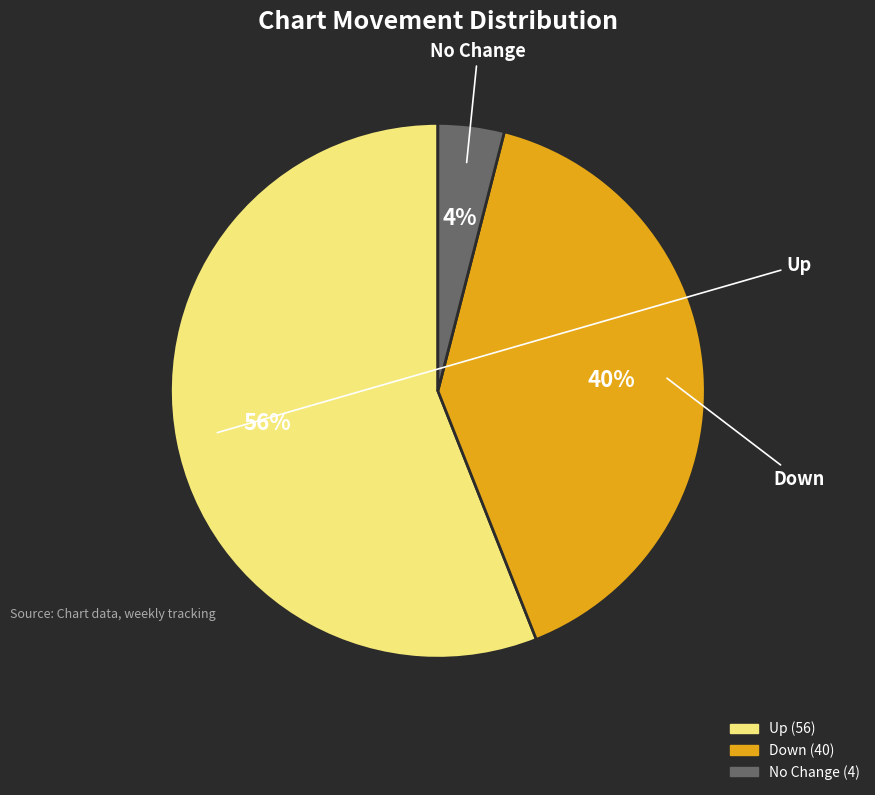

Which slice is the largest?

up